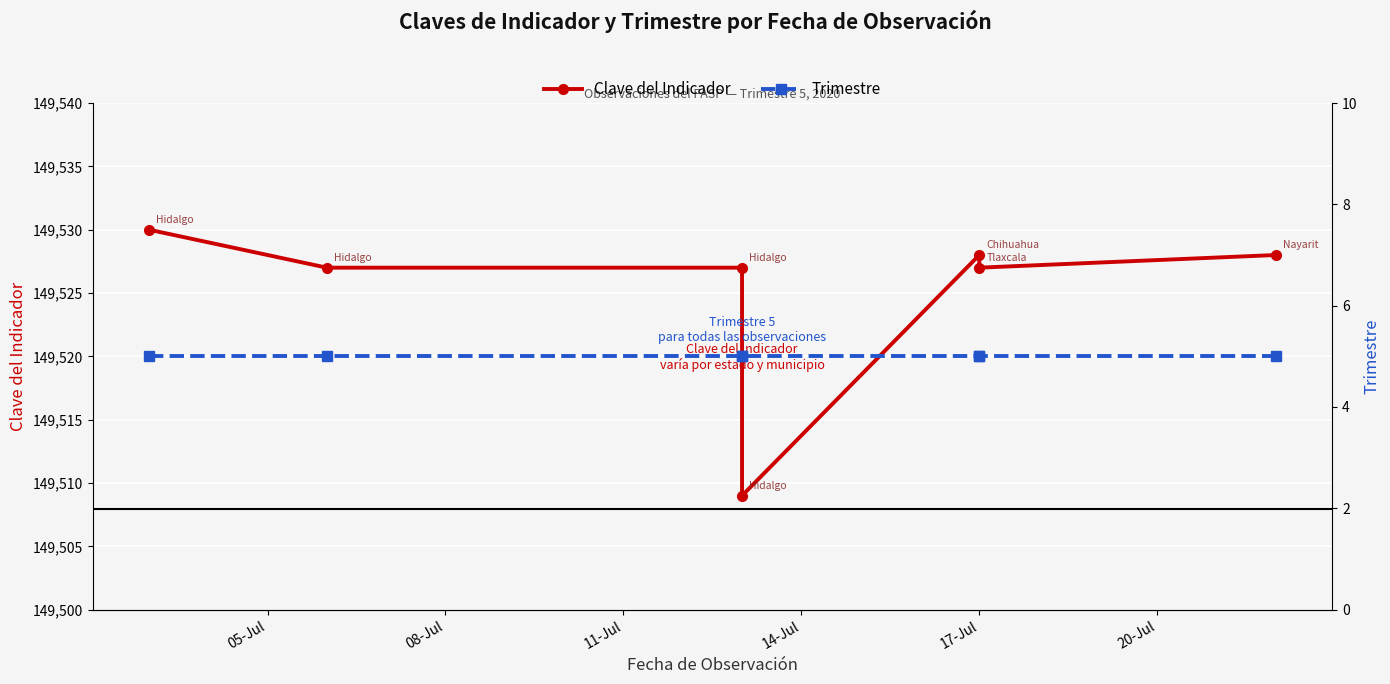

Where is Trimestre nearest to the value 5?

05-Jul